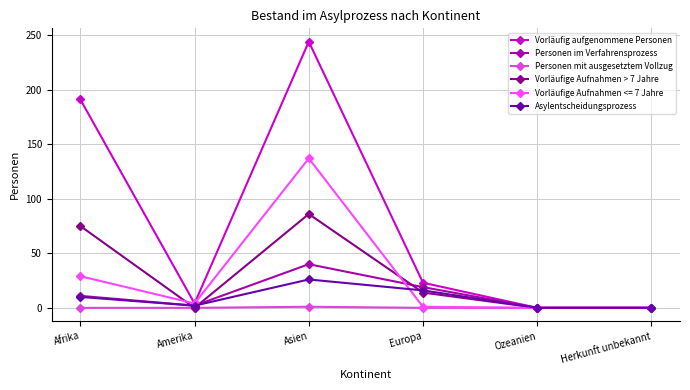

What is the average value of the Vorläufige Aufnahmen > 7 Jahre series?

29